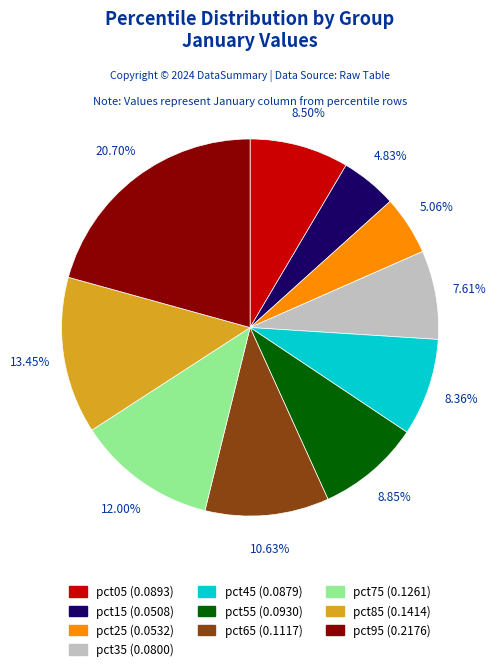

To the nearest percent, what is the average slice percentage?

10%